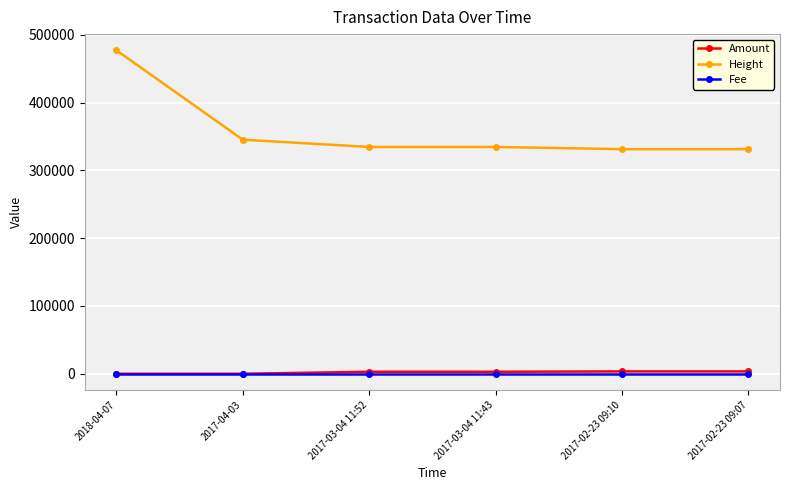

Which series has the widest spread of values?

Height